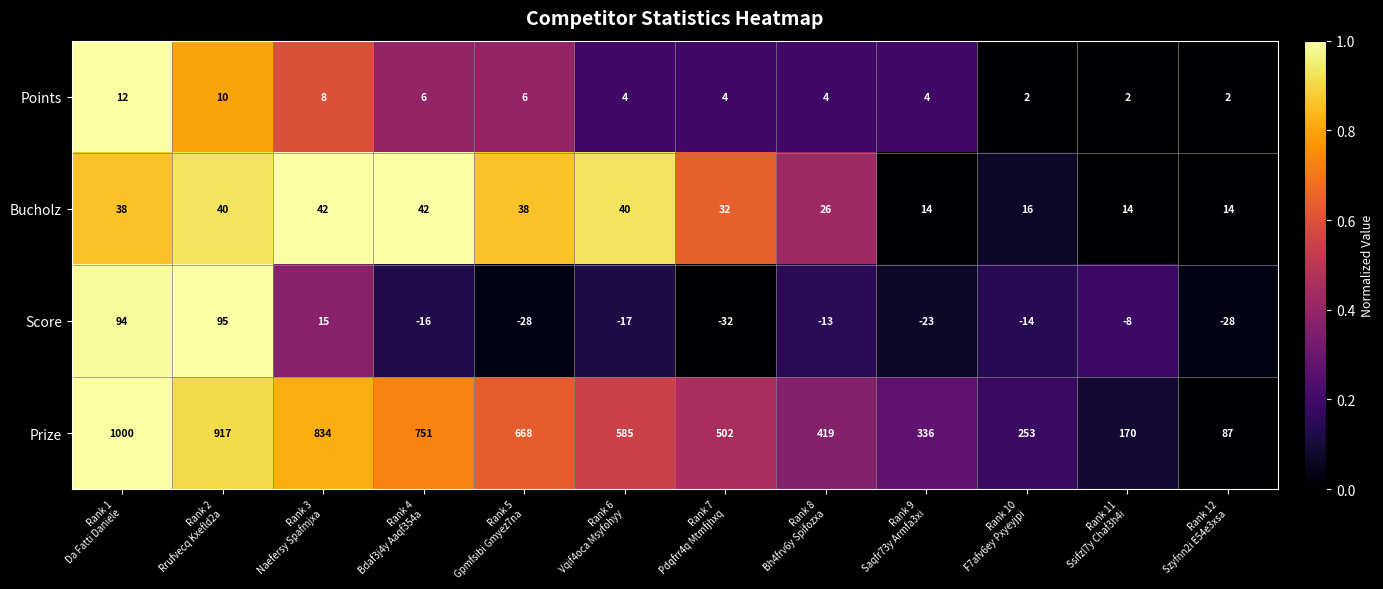

At how many categories does at least one series exceed 631?

5